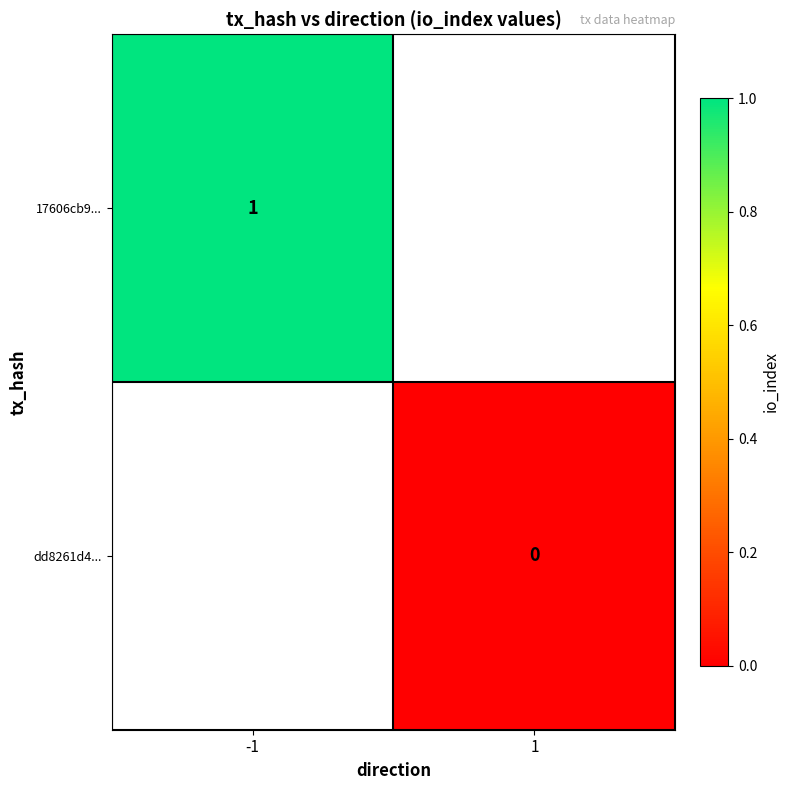

Which has a higher value, 1 or -1?

-1